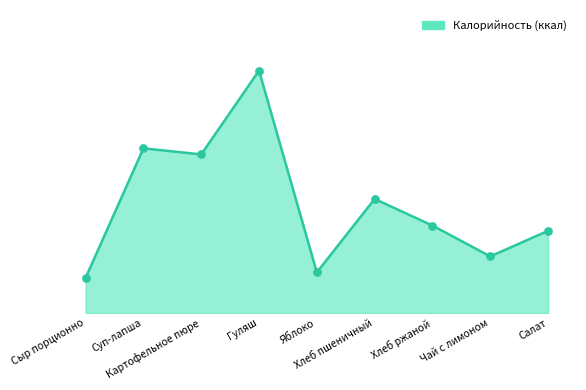

What is the change in value from Сыр порционно to Хлеб ржаной?

+54.1